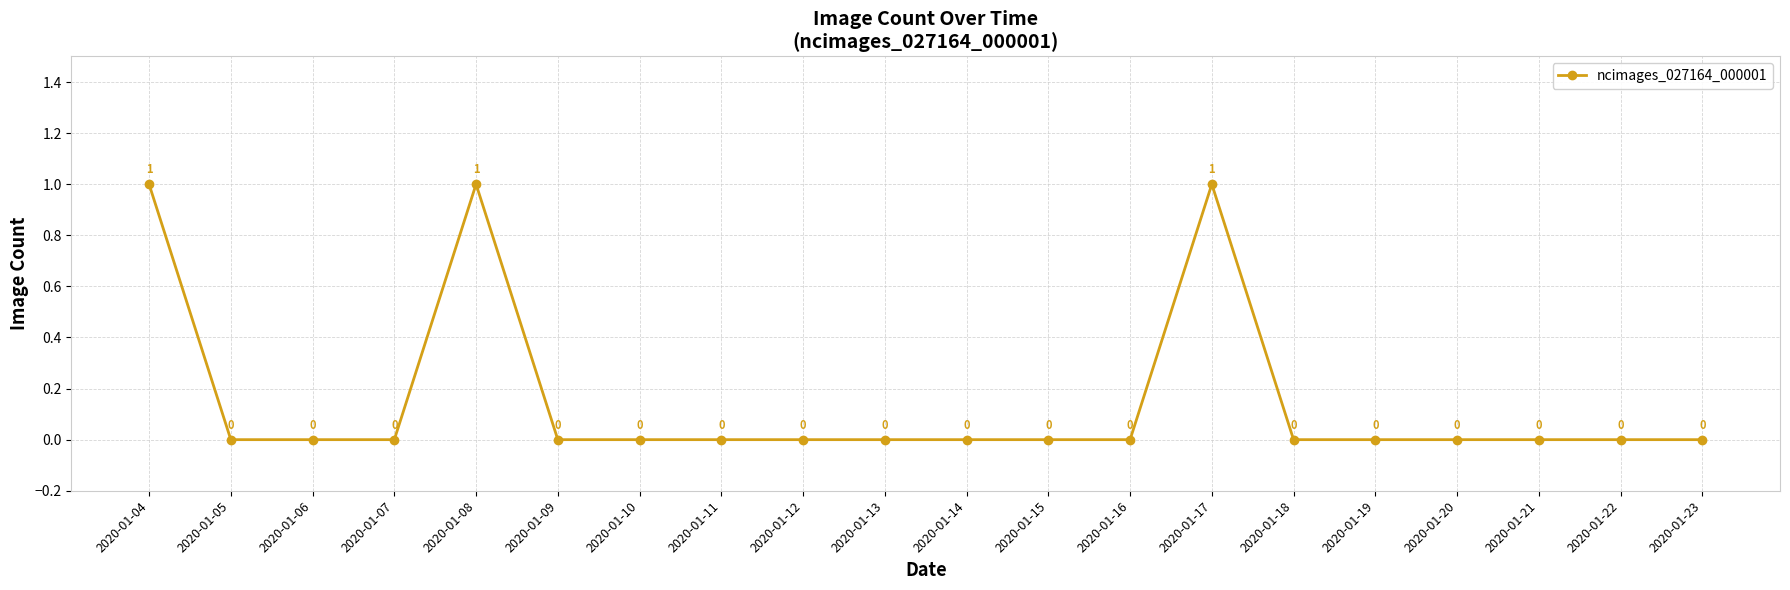

Count the values in the range 0 to 1.

20